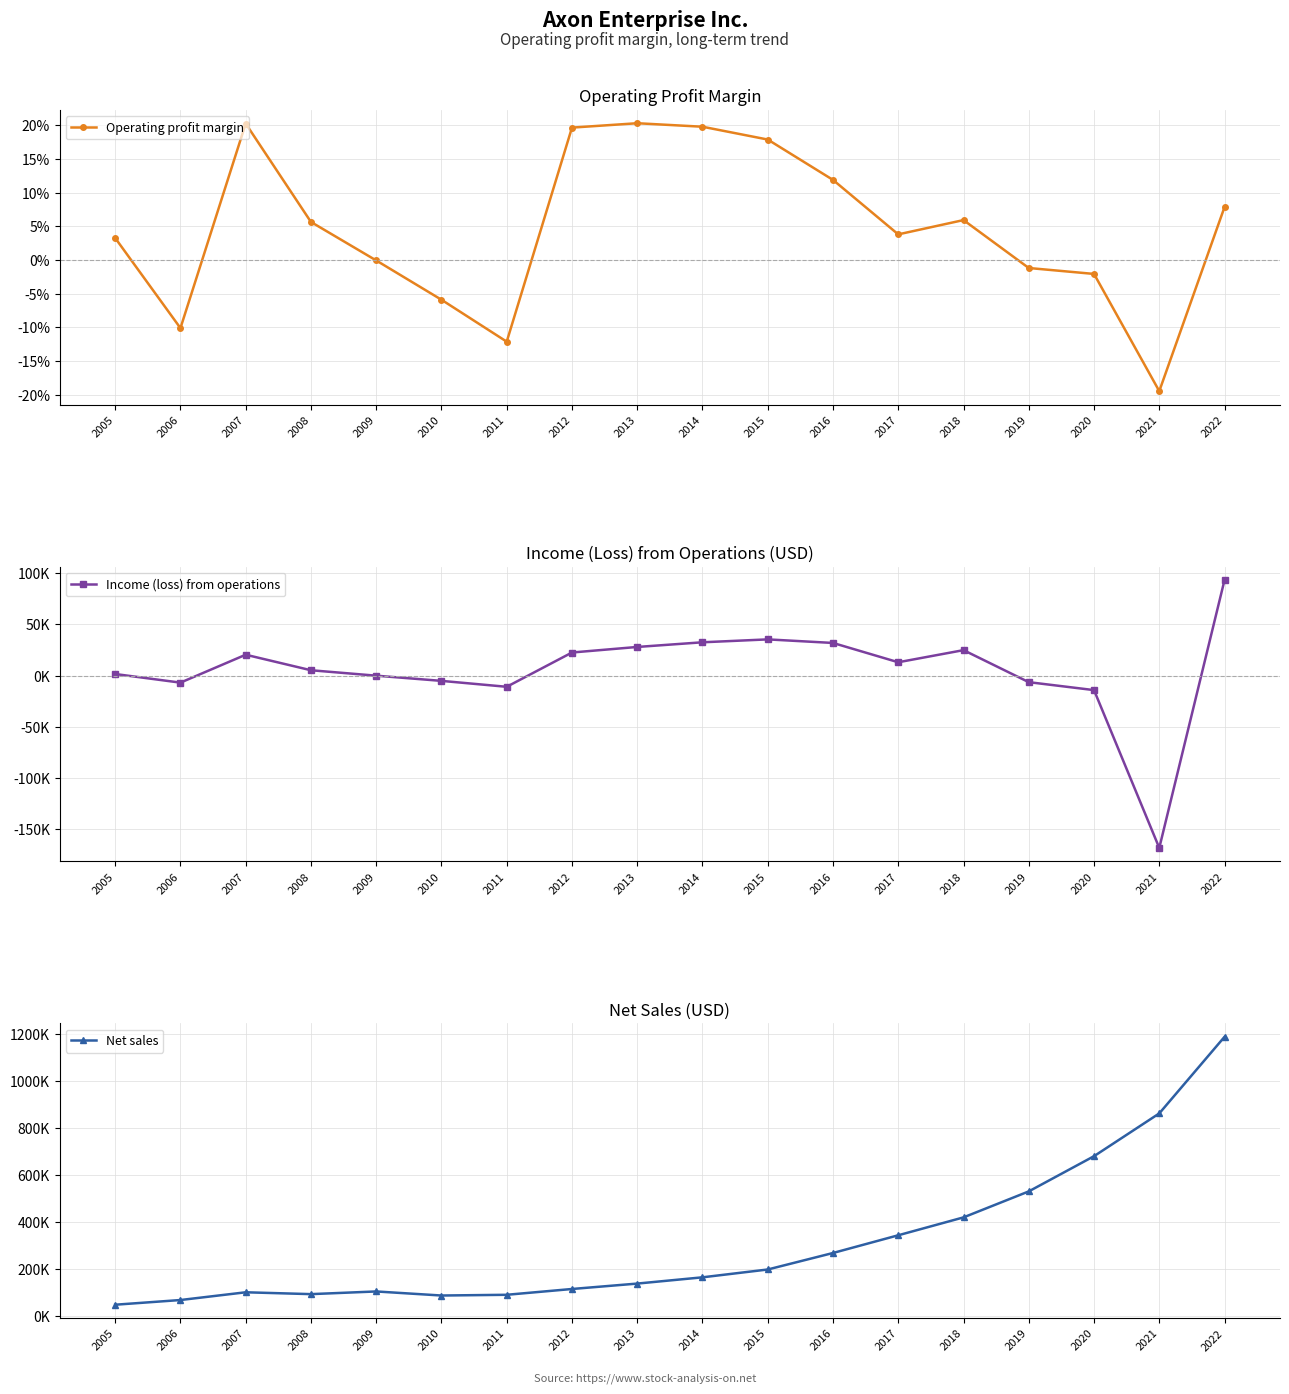

List the series in order of their peak value, lowest first.

Operating profit margin, Income (loss) from operations, Net sales